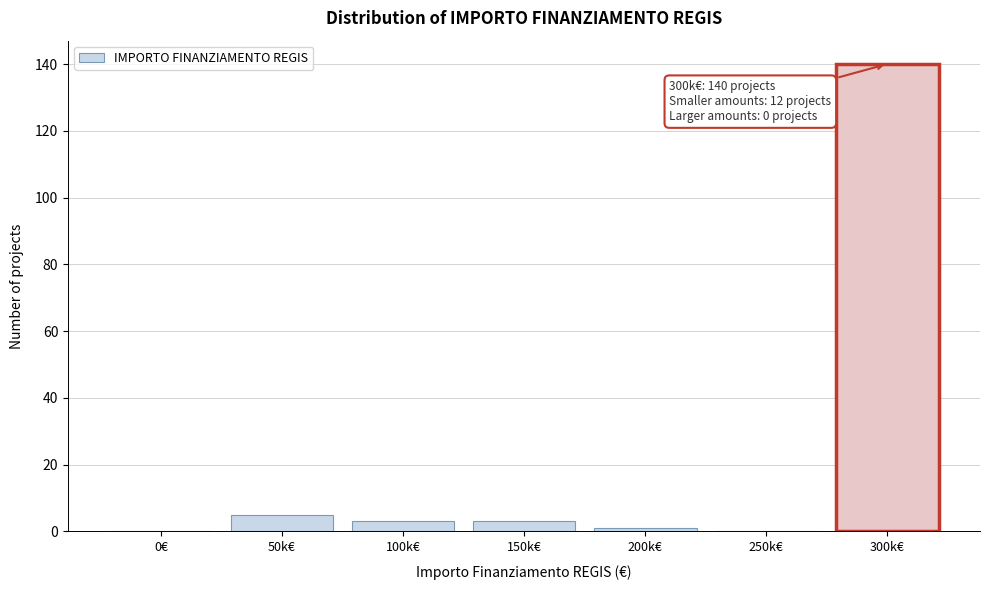

Reading left to right, what are all the values shown in this chart?

0€=0	50k€=5	100k€=3	150k€=3	200k€=1	250k€=0	300k€=140